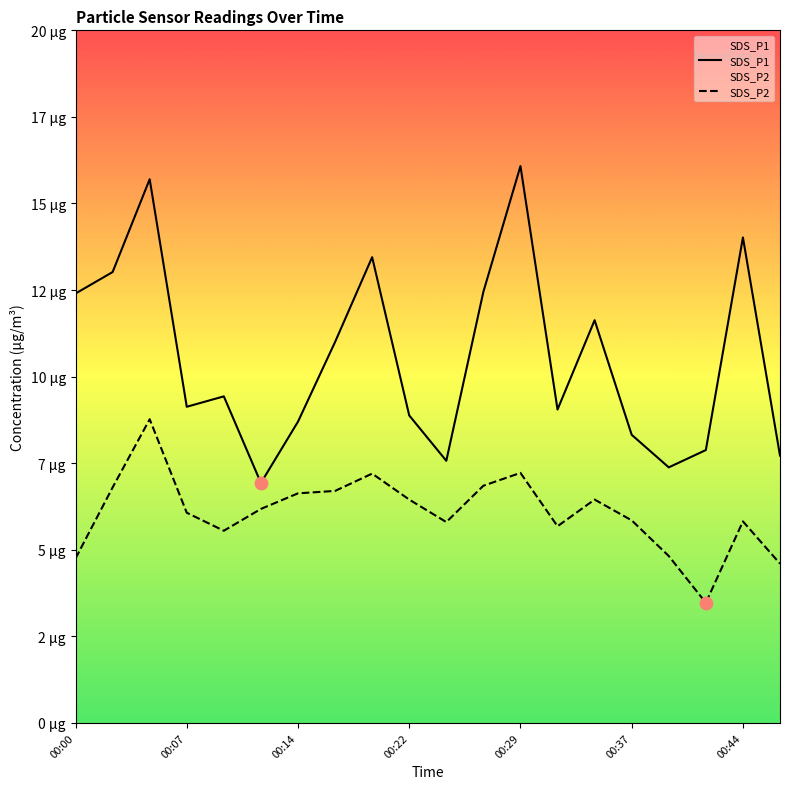

Which series has the widest spread of Y values?

SDS_P1